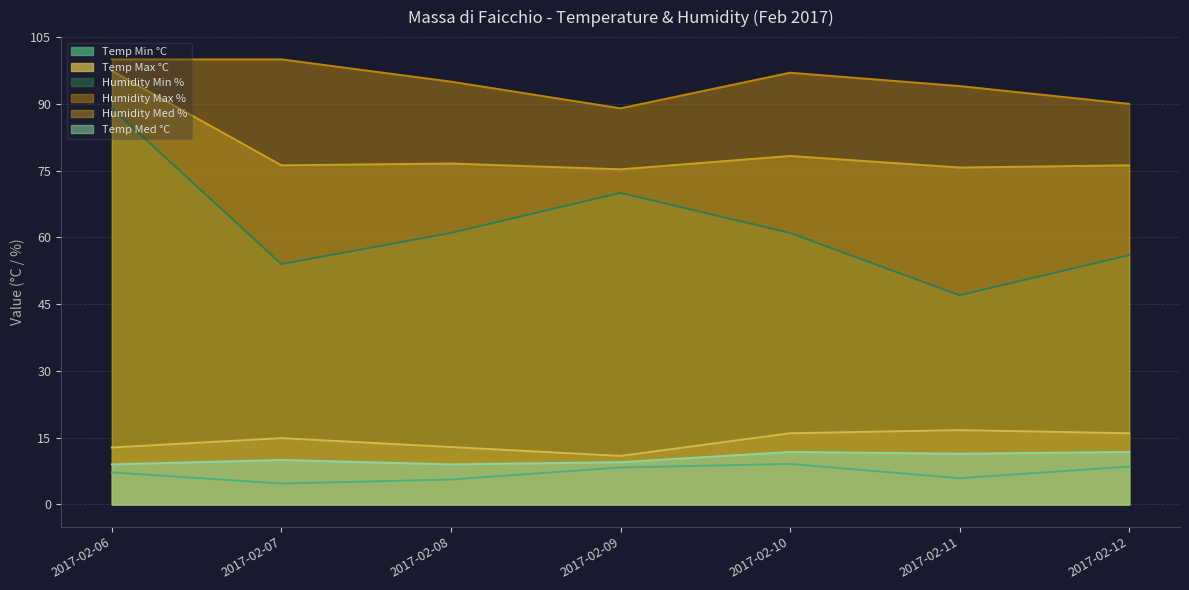

What is the lowest value of the Humidity Med % series?

75.3